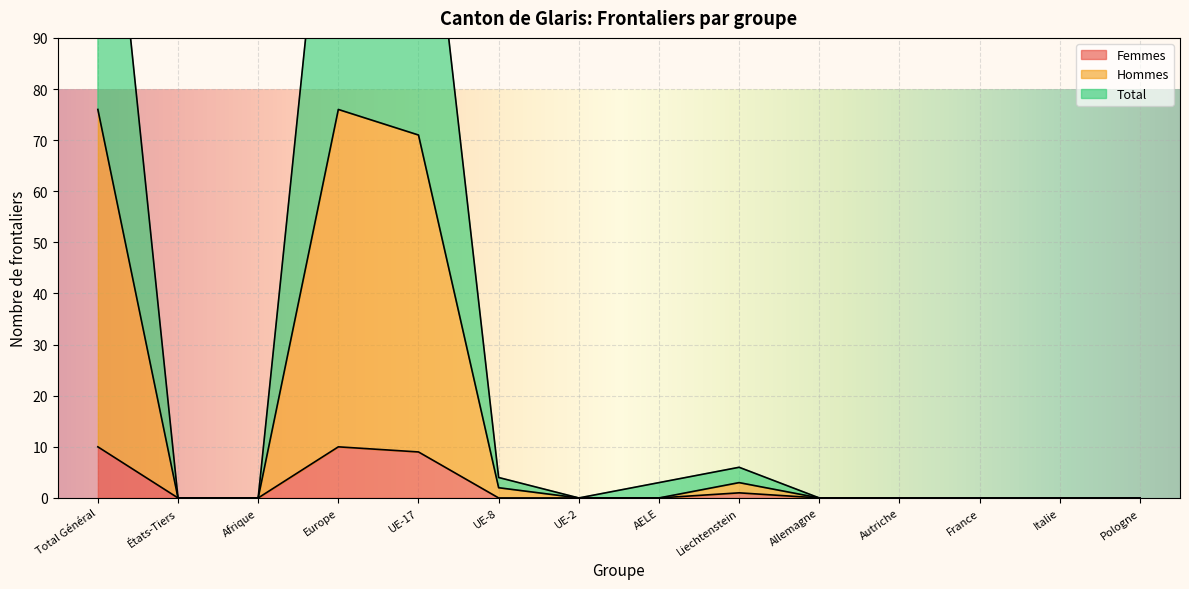

The value of Femmes at États-Tiers is 0. True or false?

True